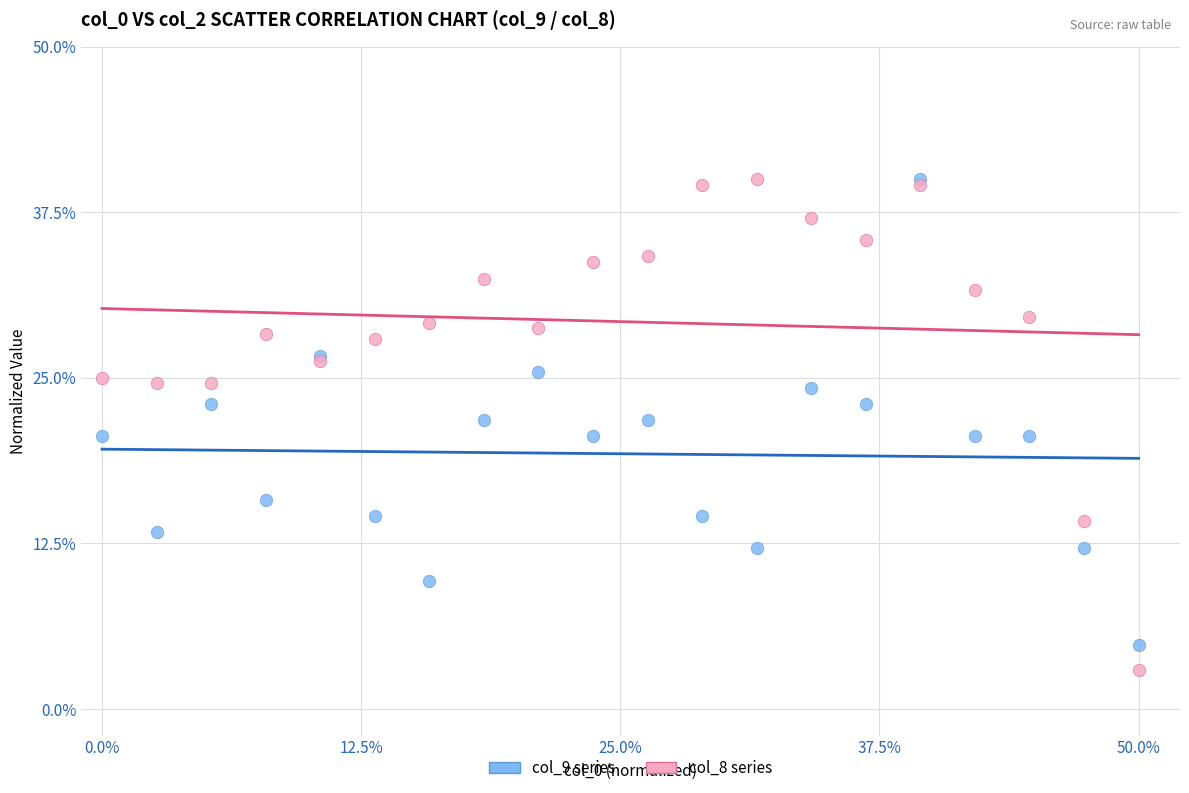

What are all the series names shown in the legend?

col_9 series, col_8 series